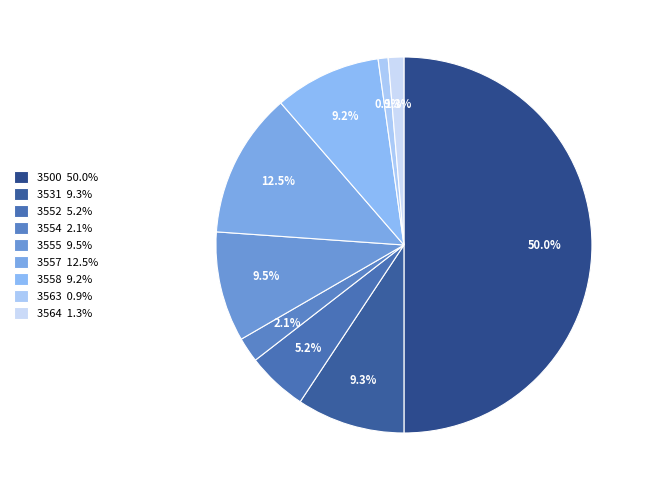

What is the change in value from 3500 to 3558?

-8460